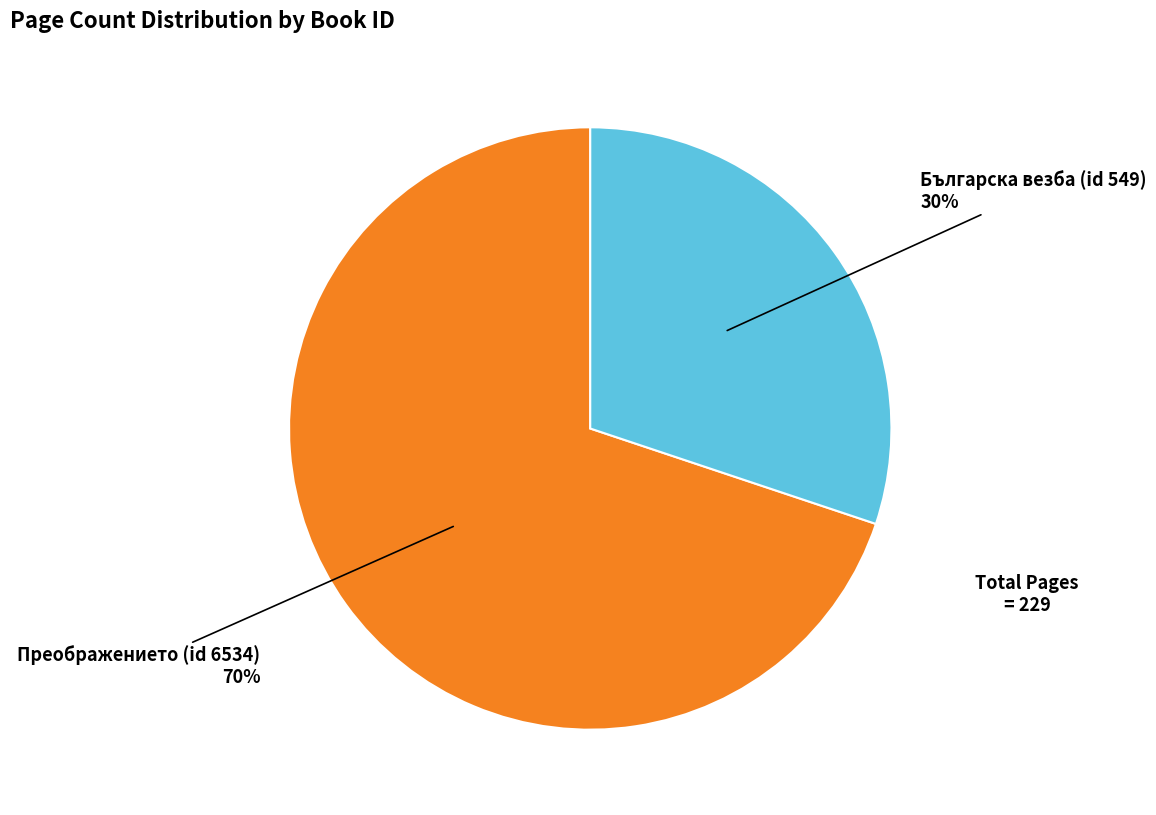

To the nearest percent, what is the difference between the largest and smallest slice percentages?

40%